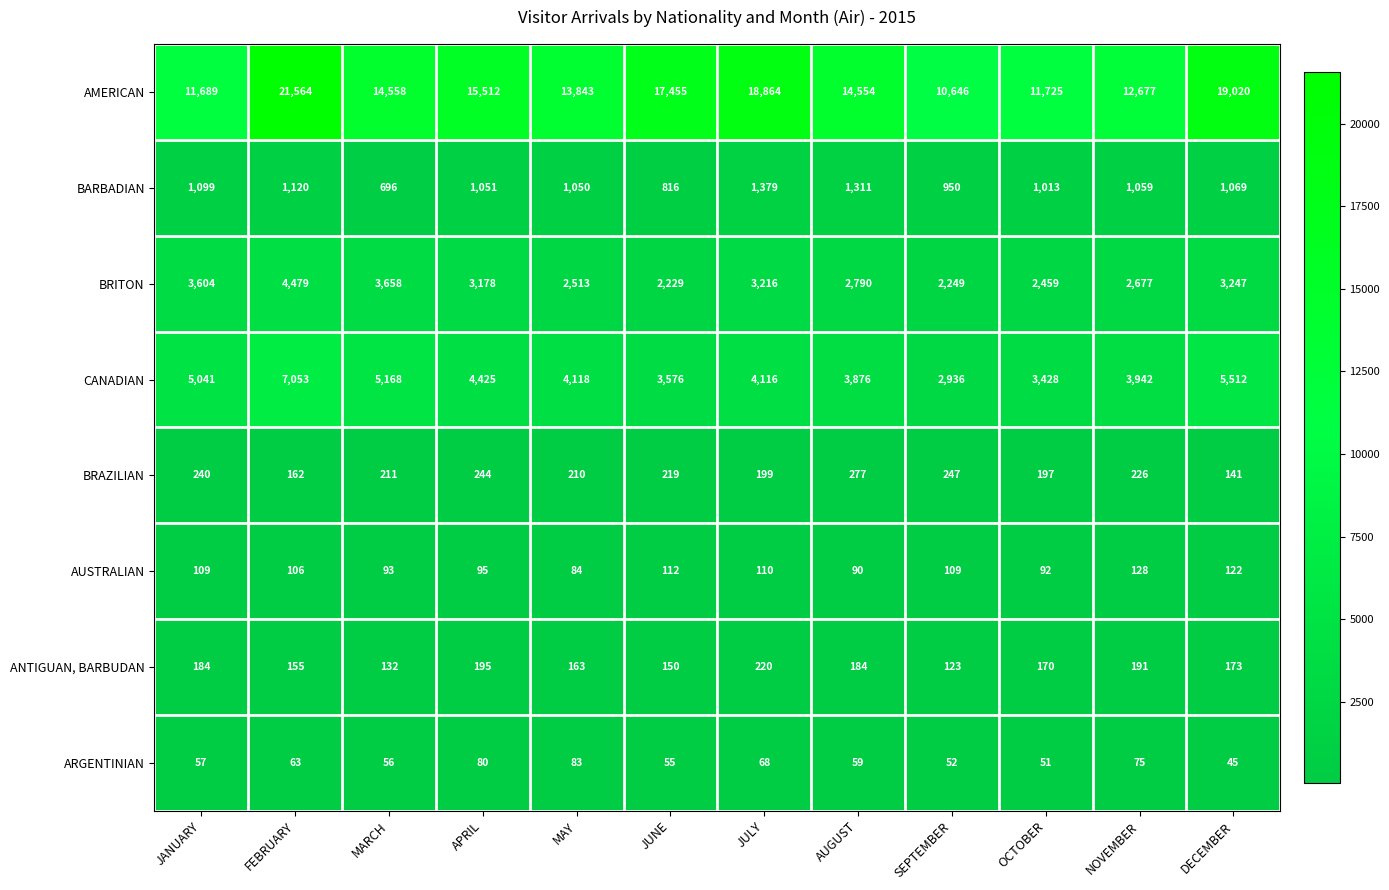

The BRAZILIAN series shows 226 at NOVEMBER. True or false?

True